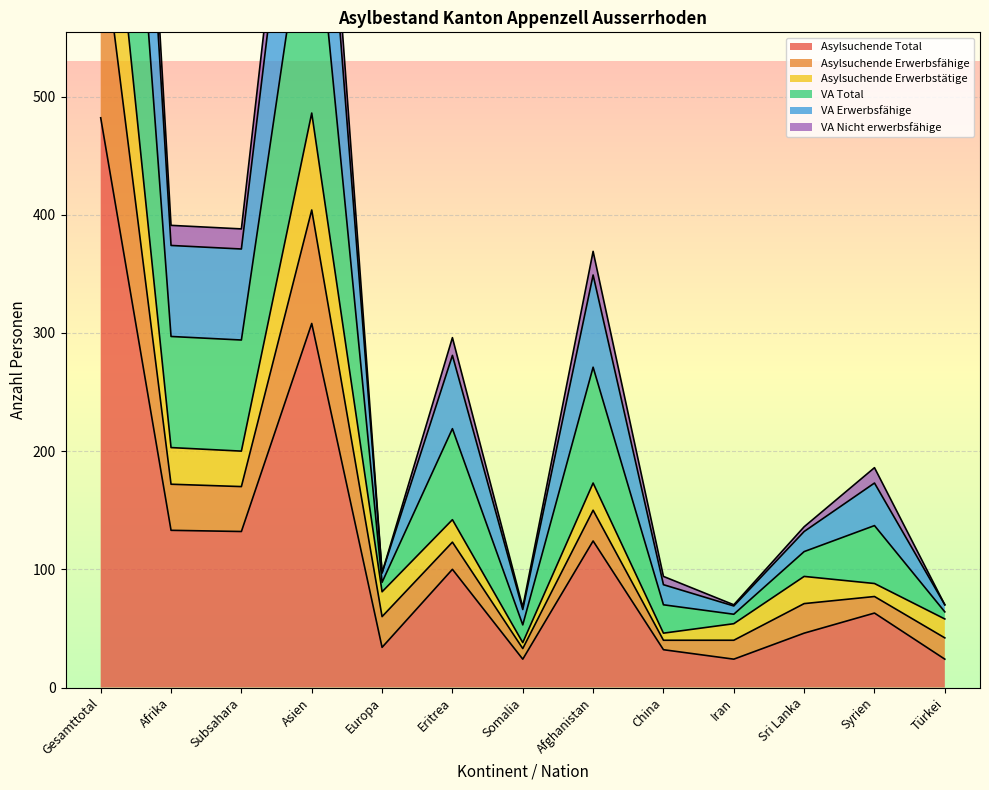

Where is the first local minimum for Asylsuchende Erwerbstätige?

Subsahara